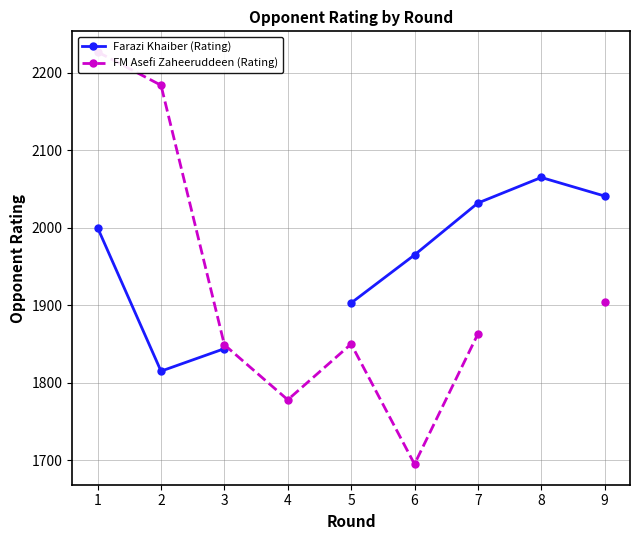

Which series changed the most between 2 and 6?

FM Asefi Zaheeruddeen (Rating)